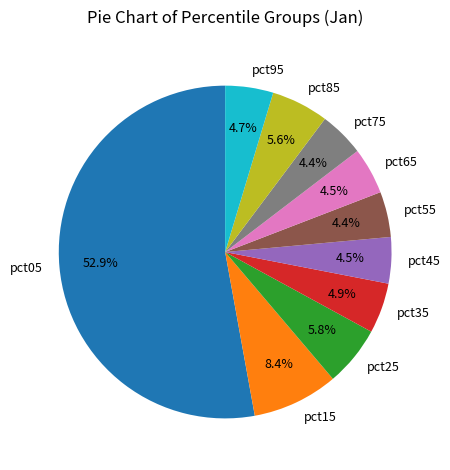

The pct35 slice represents 11% of the pie. True or false?

False